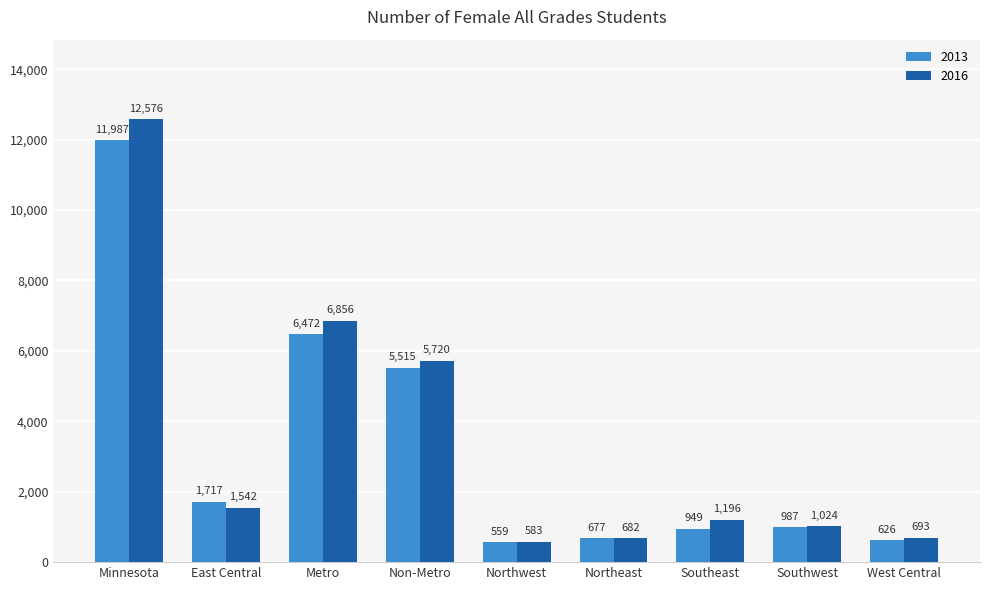

What is the sum of the 2016 values at Northwest and Metro?

7439